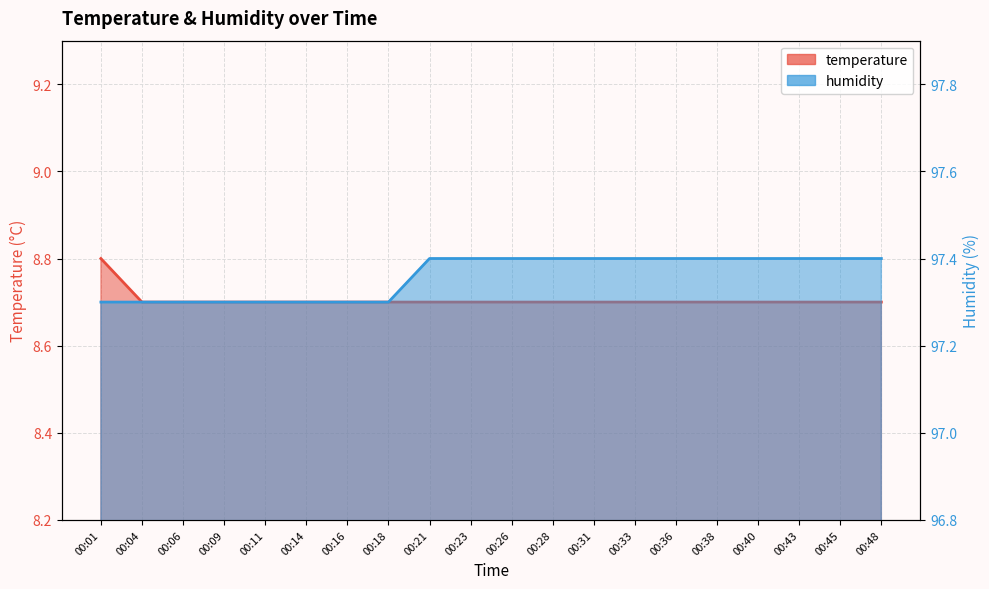

What is the greatest value displayed?

97.4